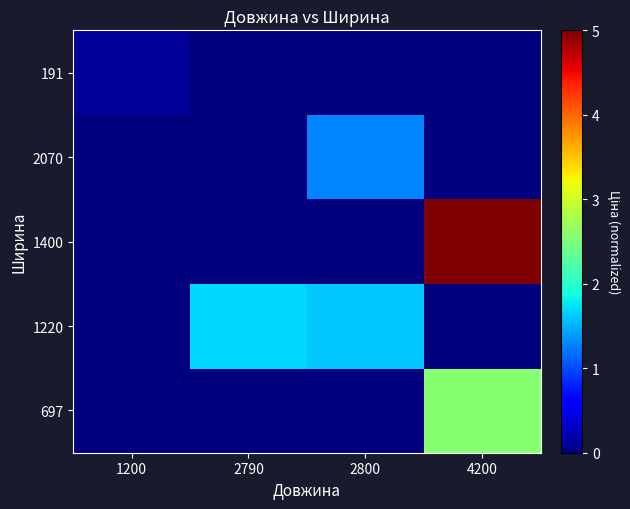

At how many categories does at least one series exceed 2?

1